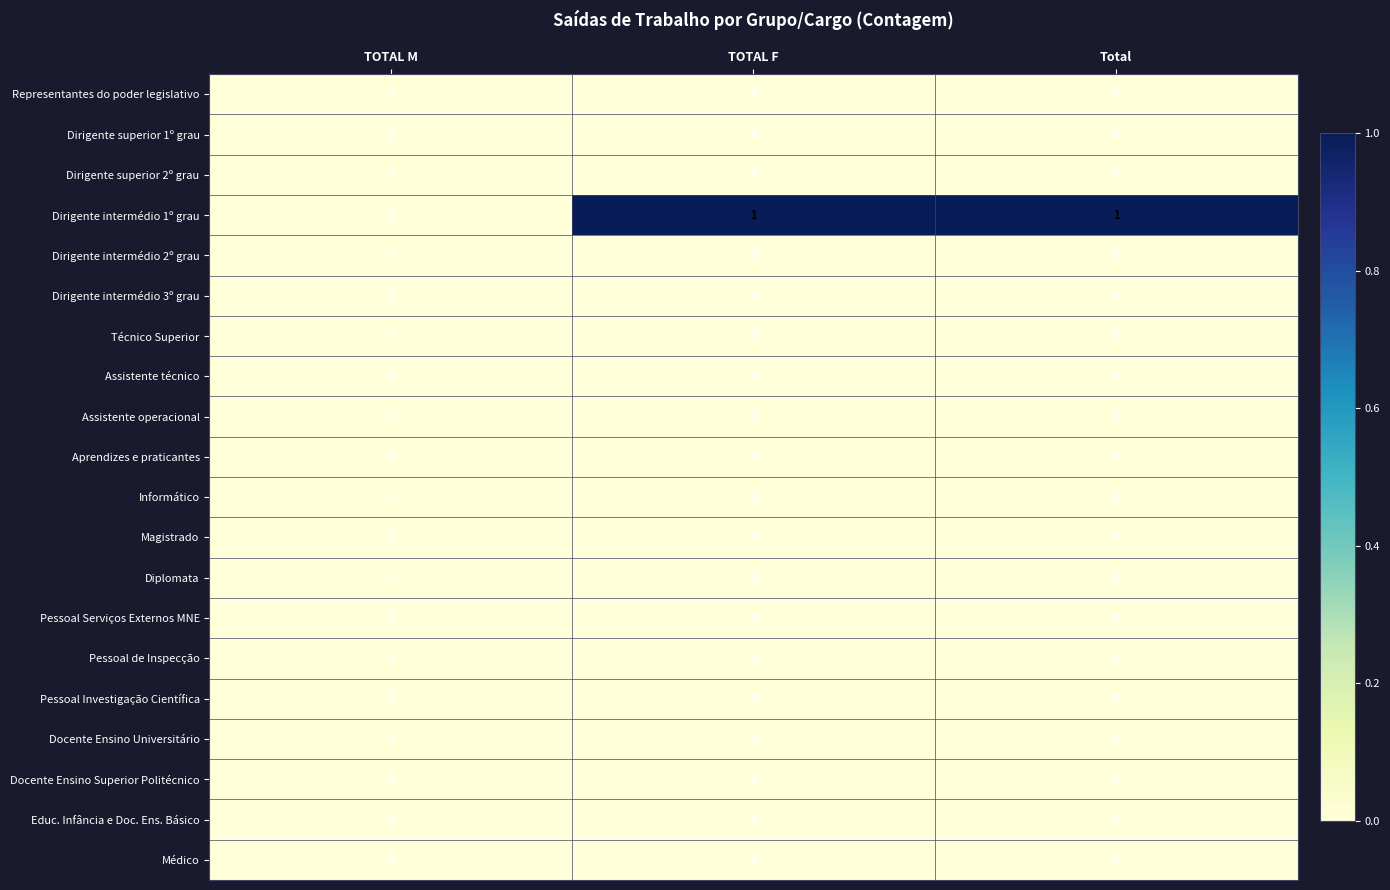

Which series has the largest total across all categories?

Dirigente intermédio 1º grau